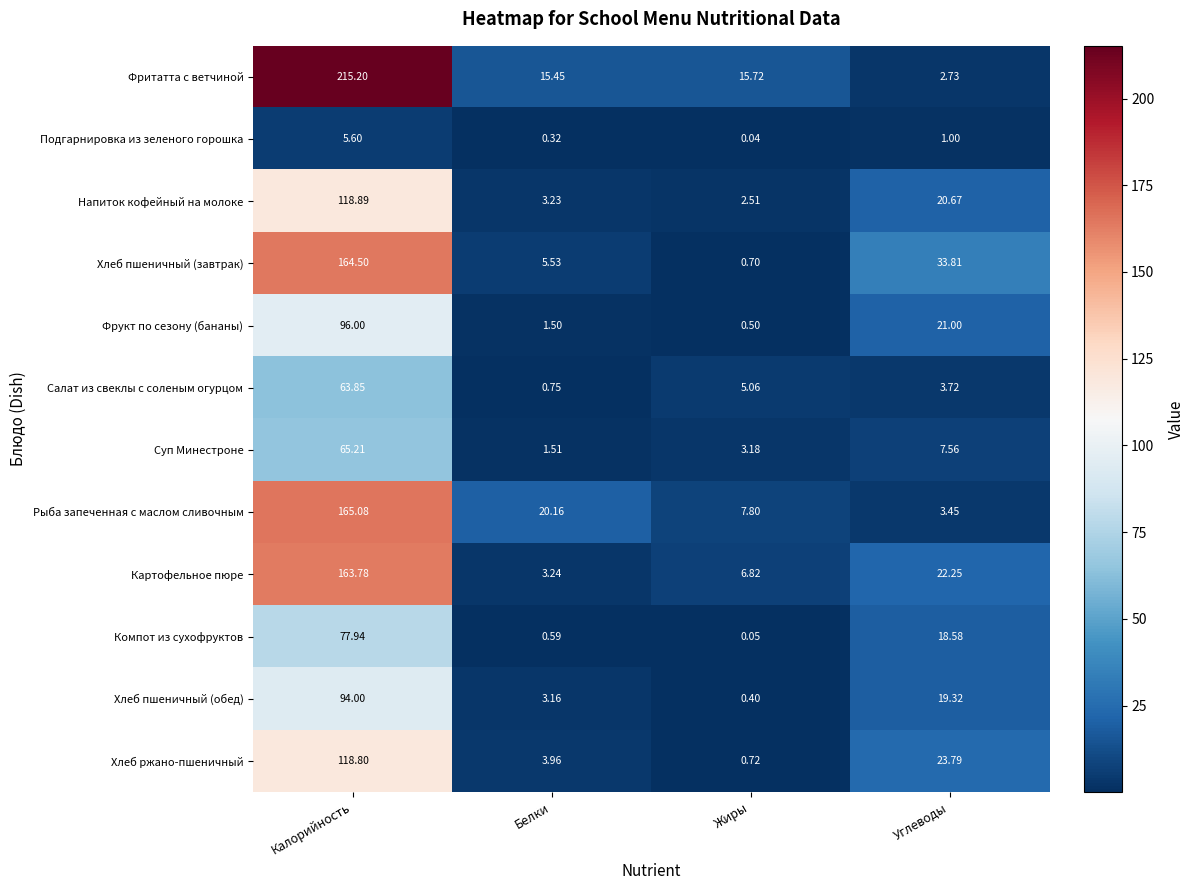

At Углеводы, list the series in order from largest to smallest.

Хлеб пшеничный (завтрак), Хлеб ржано-пшеничный, Картофельное пюре, Фрукт по сезону (бананы), Напиток кофейный на молоке, Хлеб пшеничный (обед), Компот из сухофруктов, Суп Минестроне, Салат из свеклы с соленым огурцом, Рыба запеченная с маслом сливочным, Фритатта с ветчиной, Подгарнировка из зеленого горошка